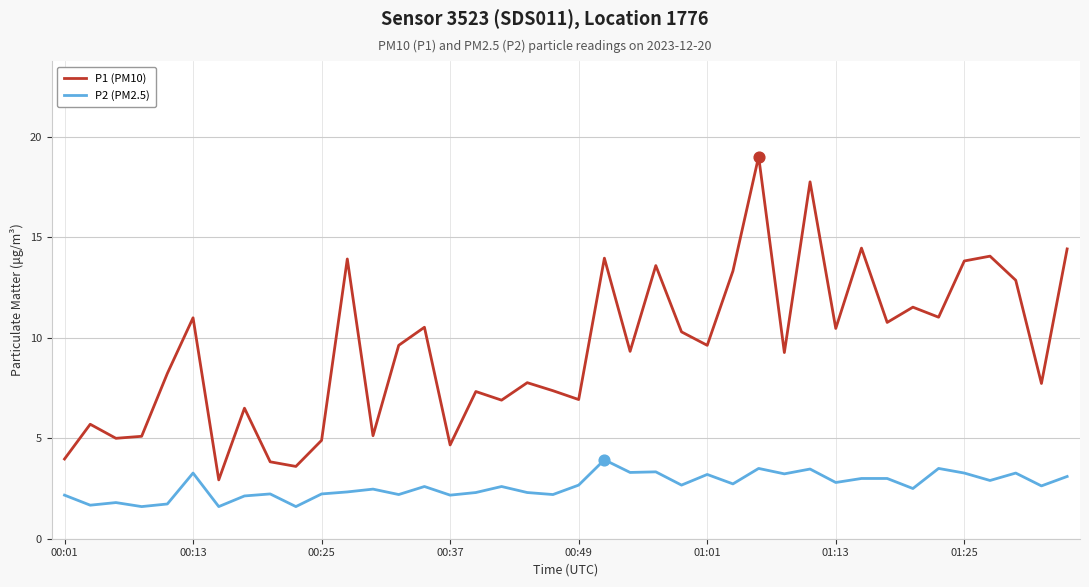

At how many categories does at least one series exceed 17?

2